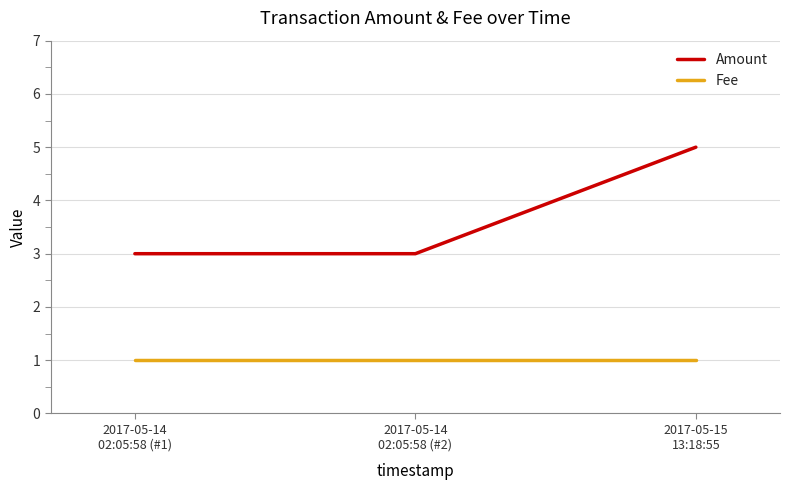

Which series has the widest spread of values?

Amount